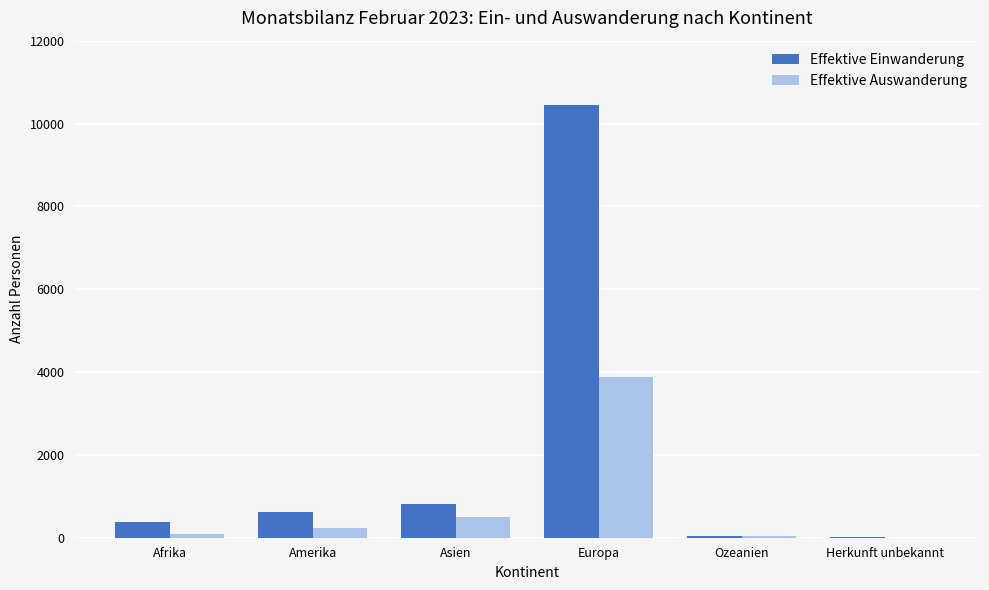

How many categories are shown in the chart?

6